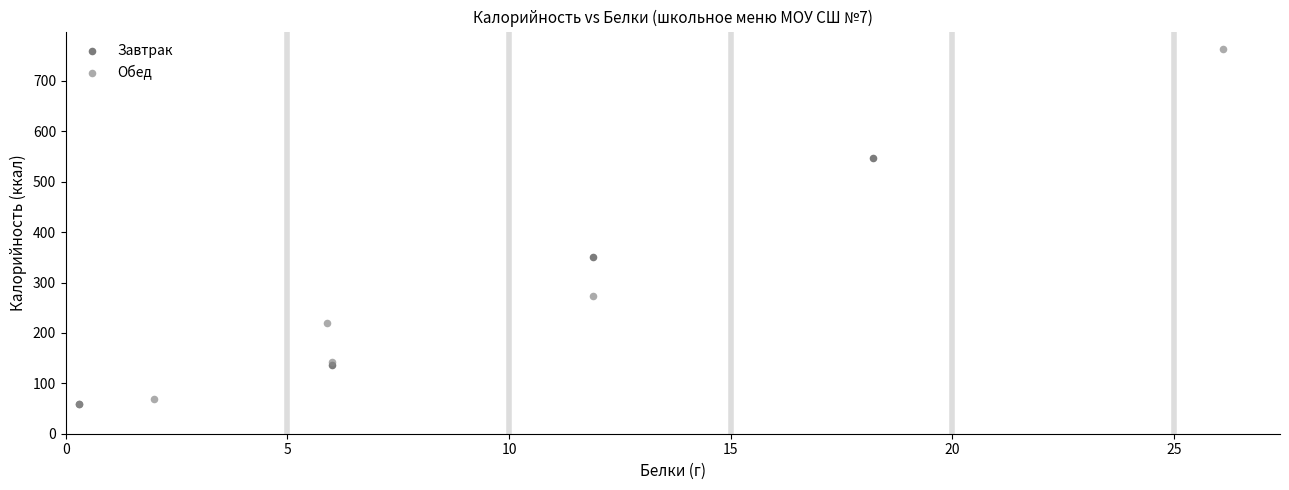

Which series has the widest spread of Y values?

Обед